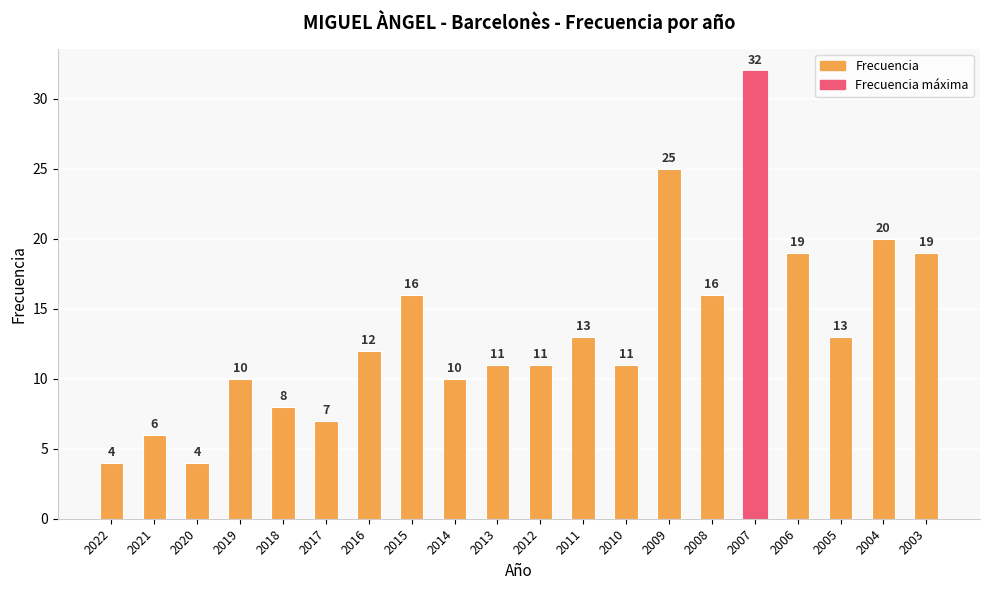

True or false: the data shows 16 at 2015.

True